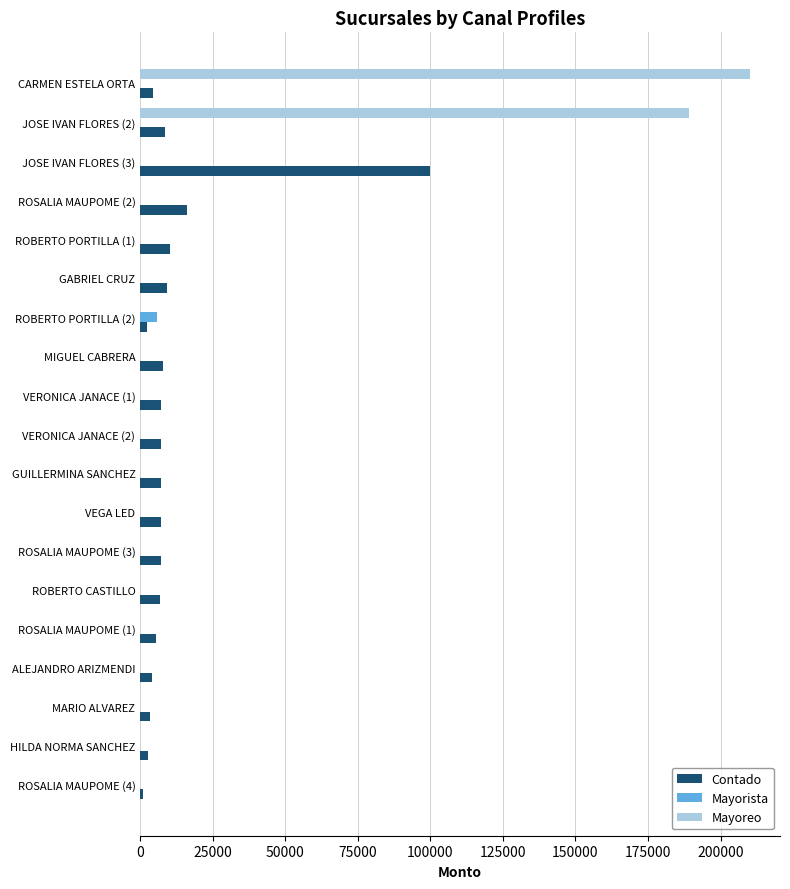

The value of Mayoreo at ROBERTO PORTILLA (2) is -113530.3. True or false?

False